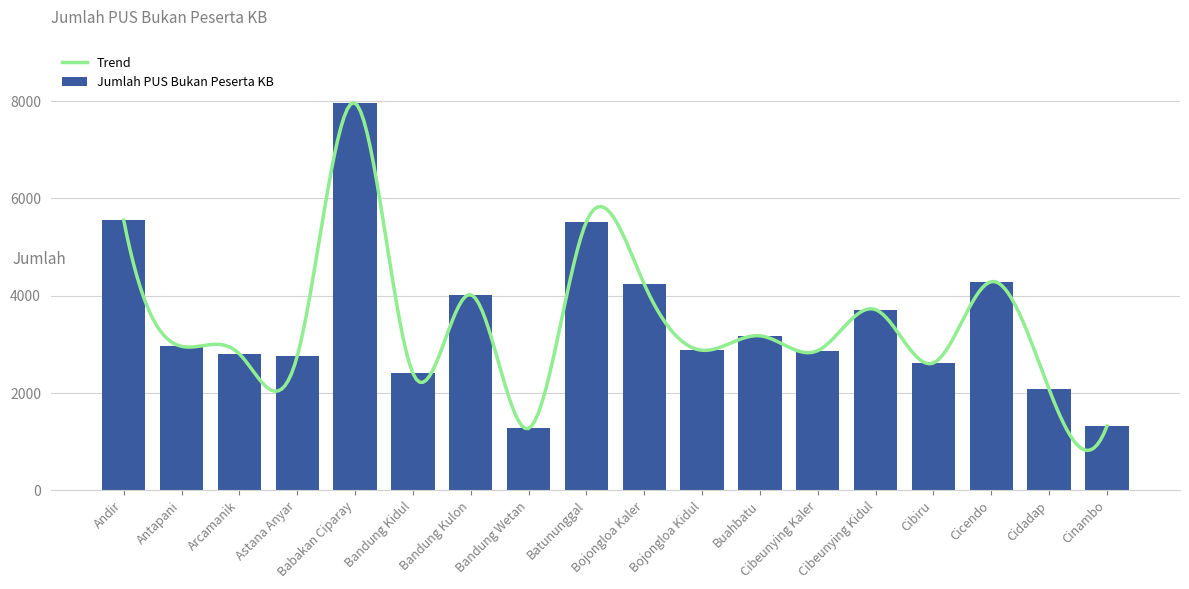

How many values in the Jumlah PUS Bukan Peserta KB series are below 2957?

9